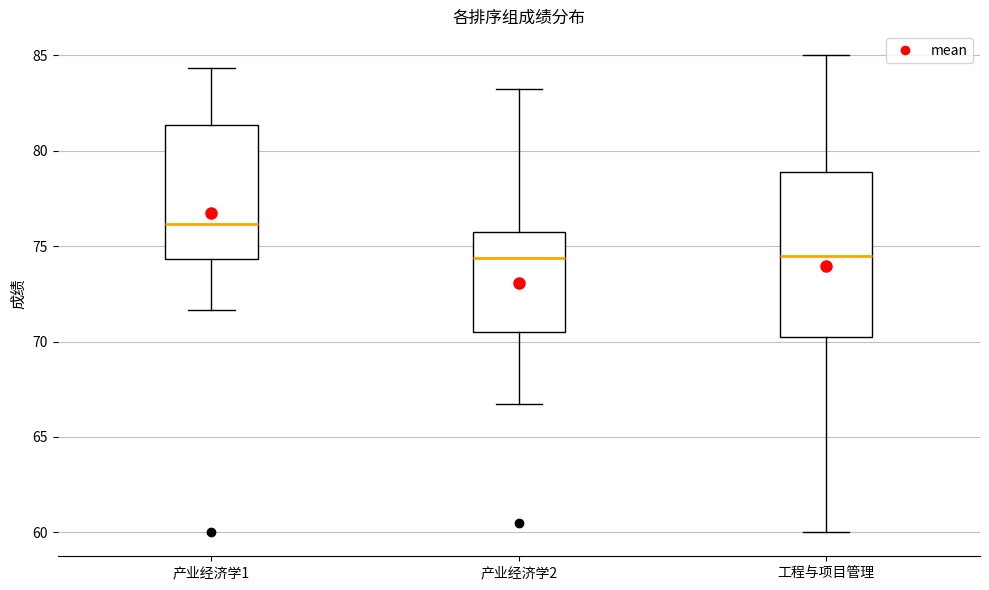

Reading left to right, read every box against the y-axis: the position of its median line, the range the box covers, and the ends of its whiskers. The values are not printed on the chart, so give them approximately, as read against the axis.

产业经济学1: median 76.0, box 74.5 to 81.5, whiskers 71.5 to 84.5
产业经济学2: median 74.5, box 70.5 to 76.0, whiskers 67.0 to 83.5
工程与项目管理: median 74.5, box 70.5 to 79.0, whiskers 60.0 to 85.0